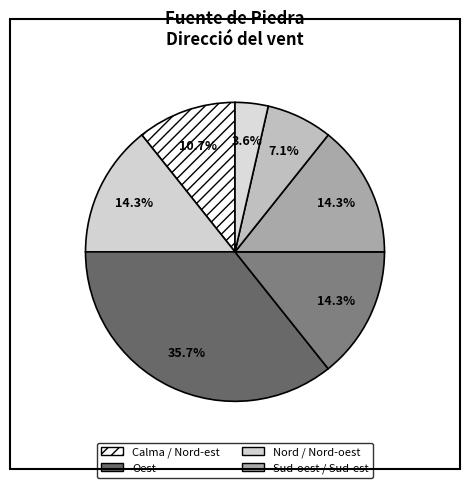

Count the number of slices in the pie.

7